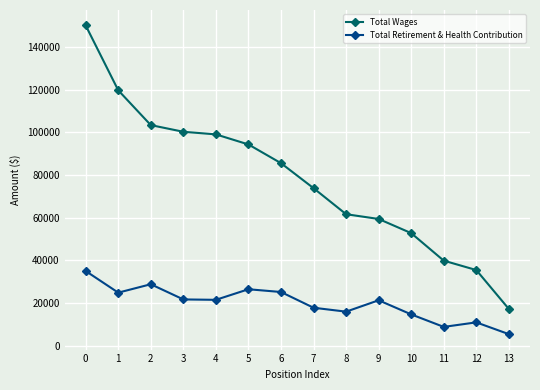

What is the sum of all Total Retirement & Health Contribution values?

279236